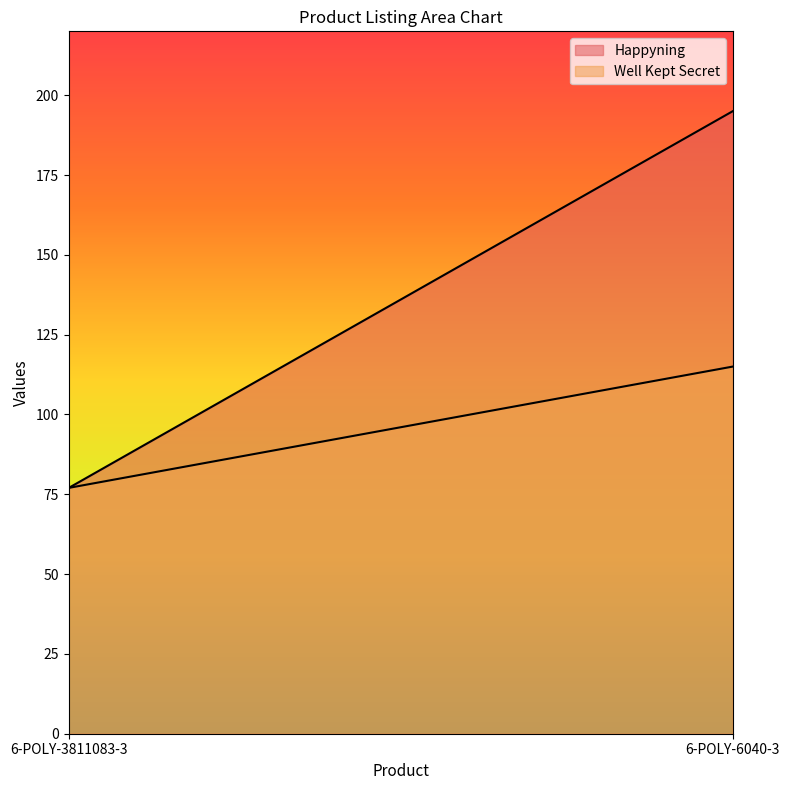

Reading right to left, extract all data points from this chart.

Happyning: 6-POLY-6040-3=195	6-POLY-3811083-3=77
Well Kept Secret: 6-POLY-6040-3=115	6-POLY-3811083-3=77